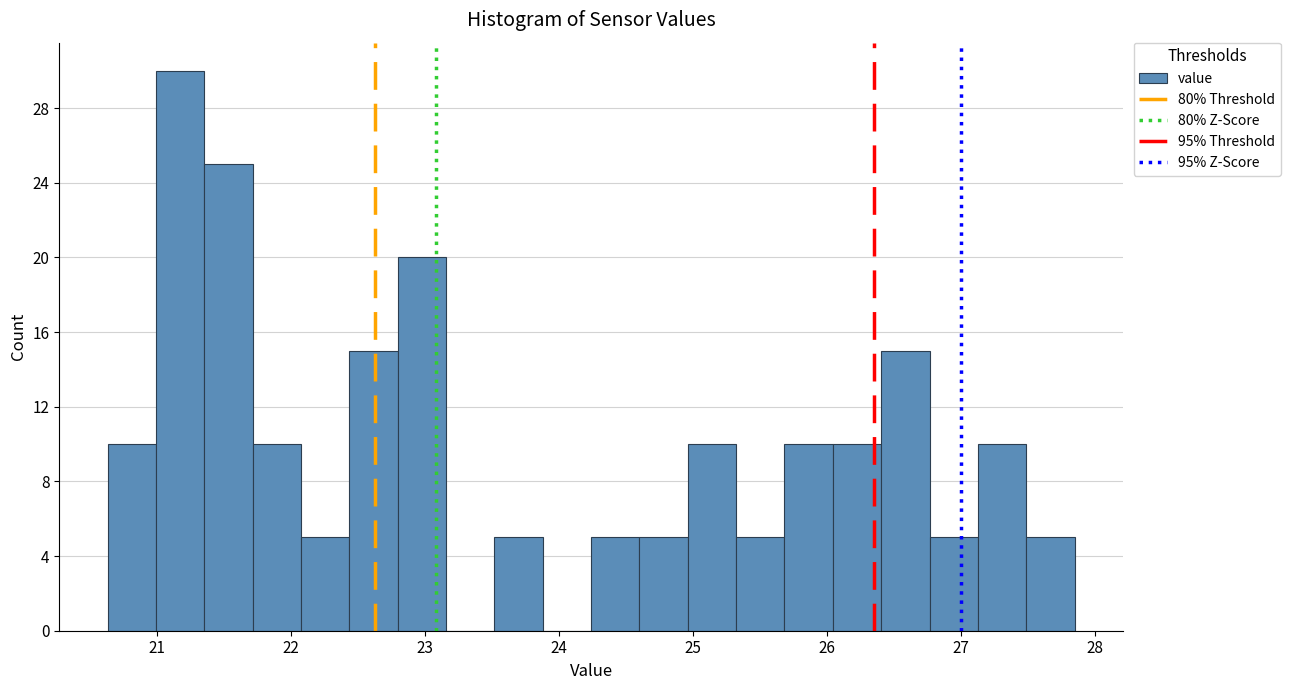

Around what value on the x-axis is the tallest bar? Give the approximate position of its centre, as read against the axis.

21.2